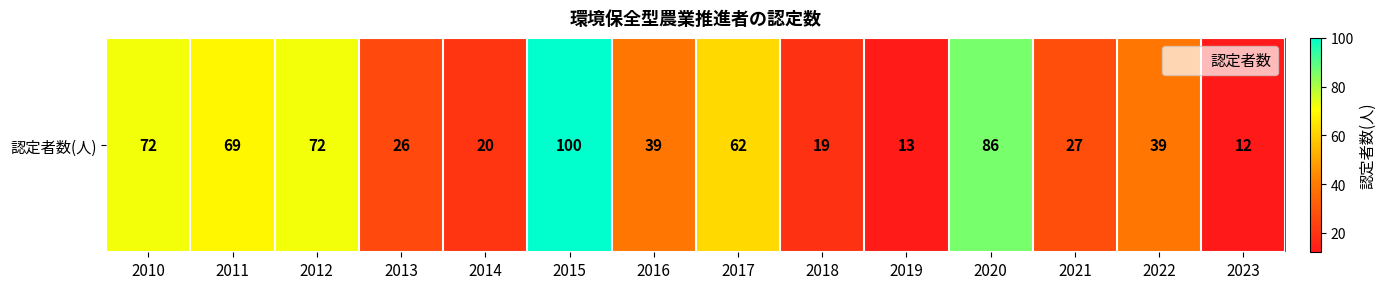

How many values are below 39?

6